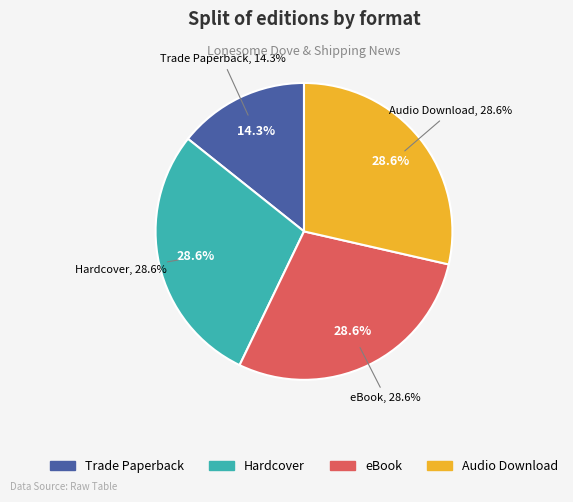

Which slice is the largest?

Hardcover